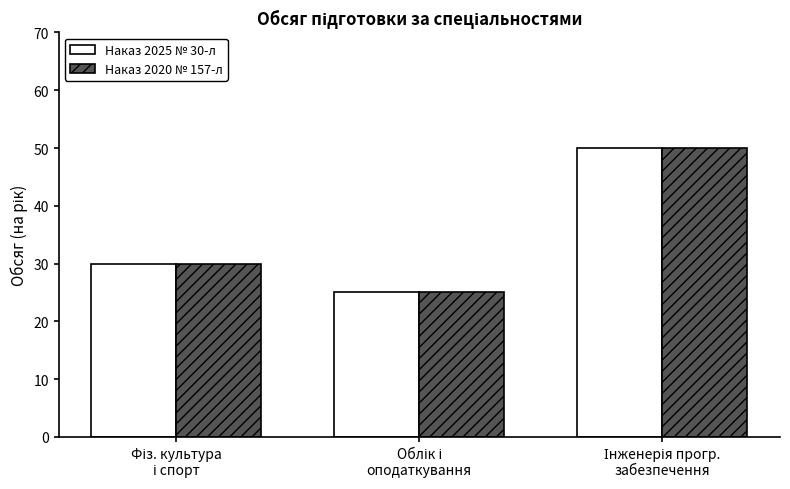

What is the minimum value shown in the chart?

25